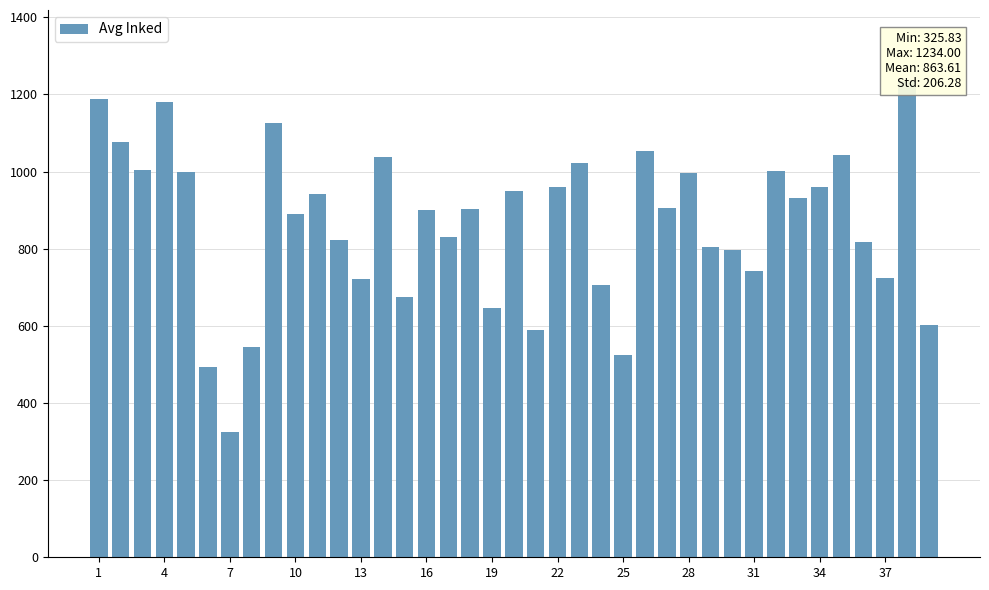

How many data points are less than 902?

19